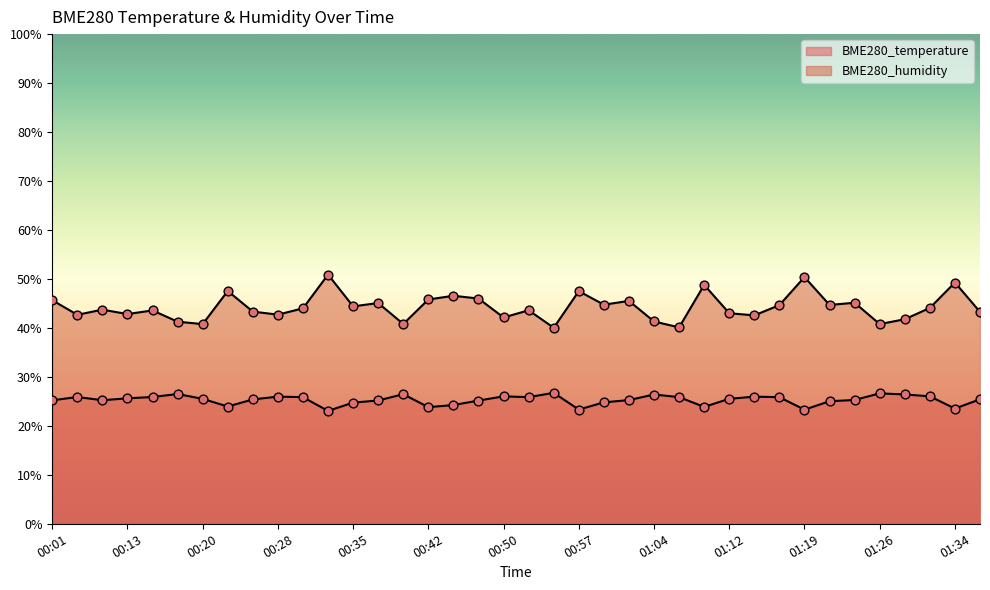

Which series has the largest total across all categories?

BME280_humidity